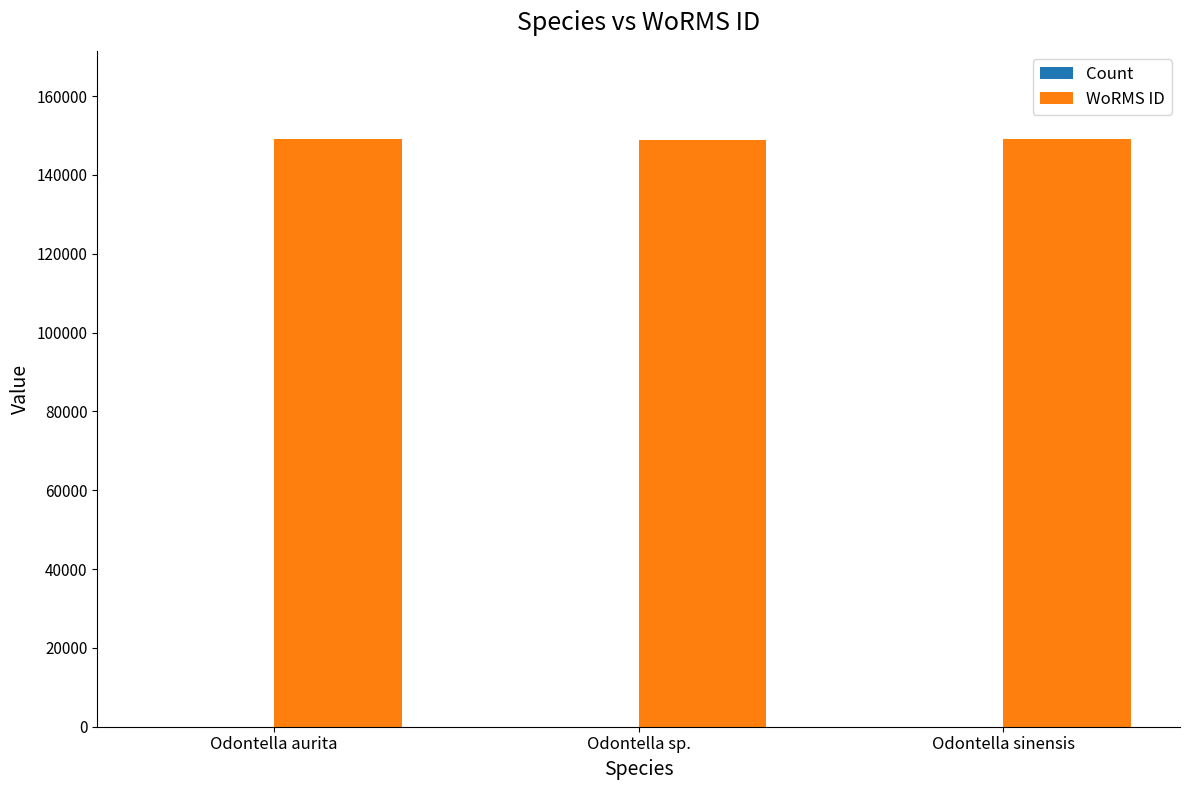

Which series has the largest total across all categories?

WoRMS ID